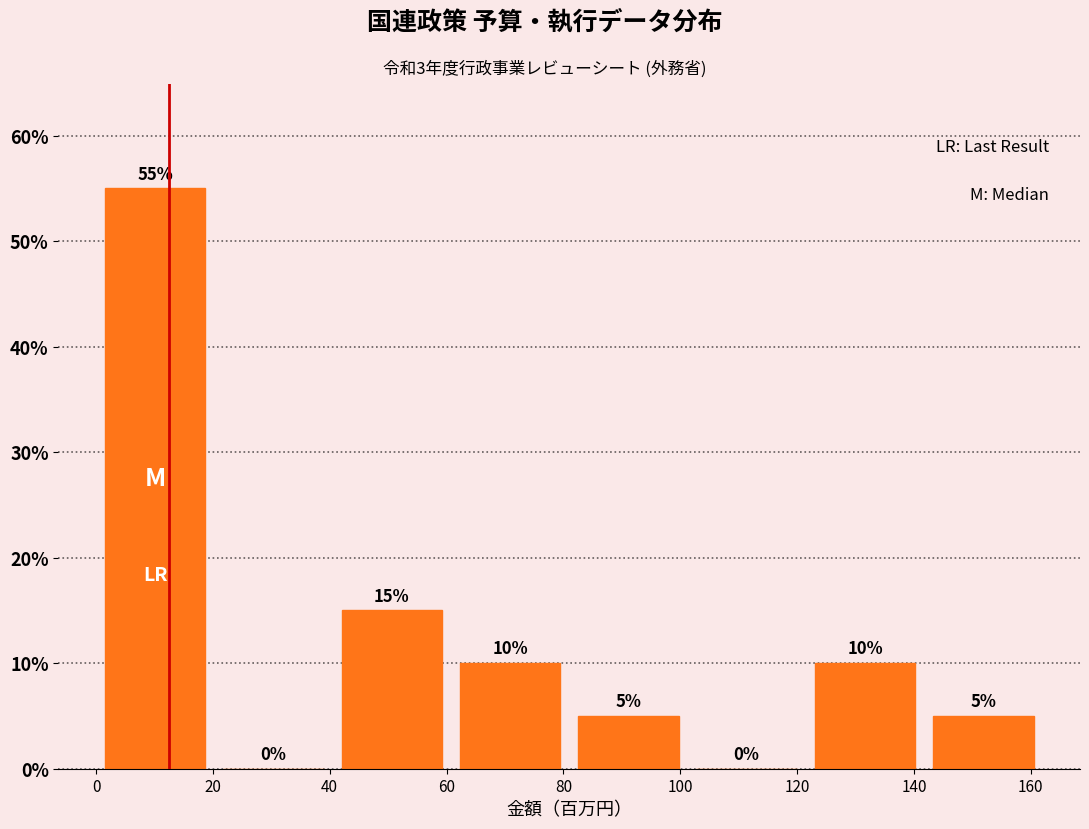

Reading left to right, list every bar in this chart as the range it spans on the x-axis followed by its height. The bar edges are not printed on the chart, so give them approximately, as read against the axis.

0 to 20: 55
20 to 40: 0
40 to 60: 15
60 to 82: 10
82 to 102: 5
102 to 122: 0
122 to 142: 10
142 to 162: 5